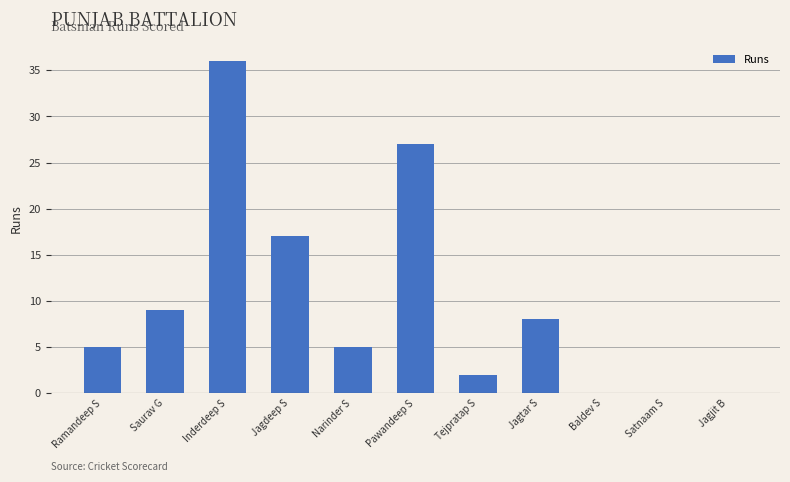

Which label corresponds to the largest value in the chart?

Inderdeep S